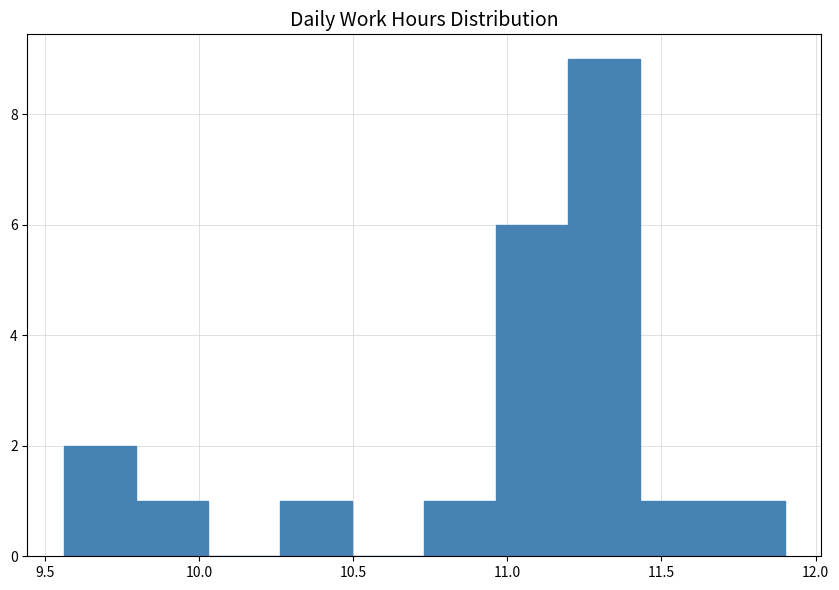

Over which range of the x-axis is the bar tallest?

11.20 to 11.45